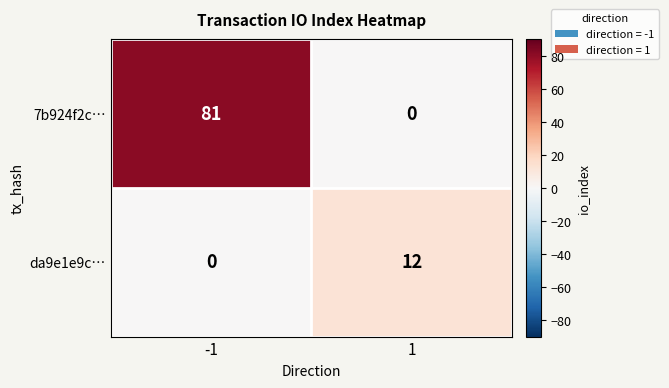

At which category is the sum across all series the highest?

-1